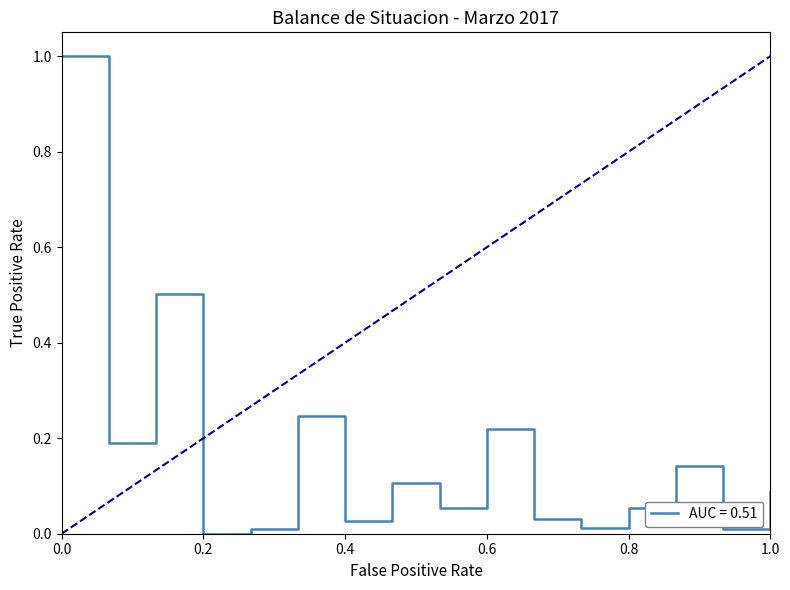

What is the difference between the maximum and minimum values?

1.0